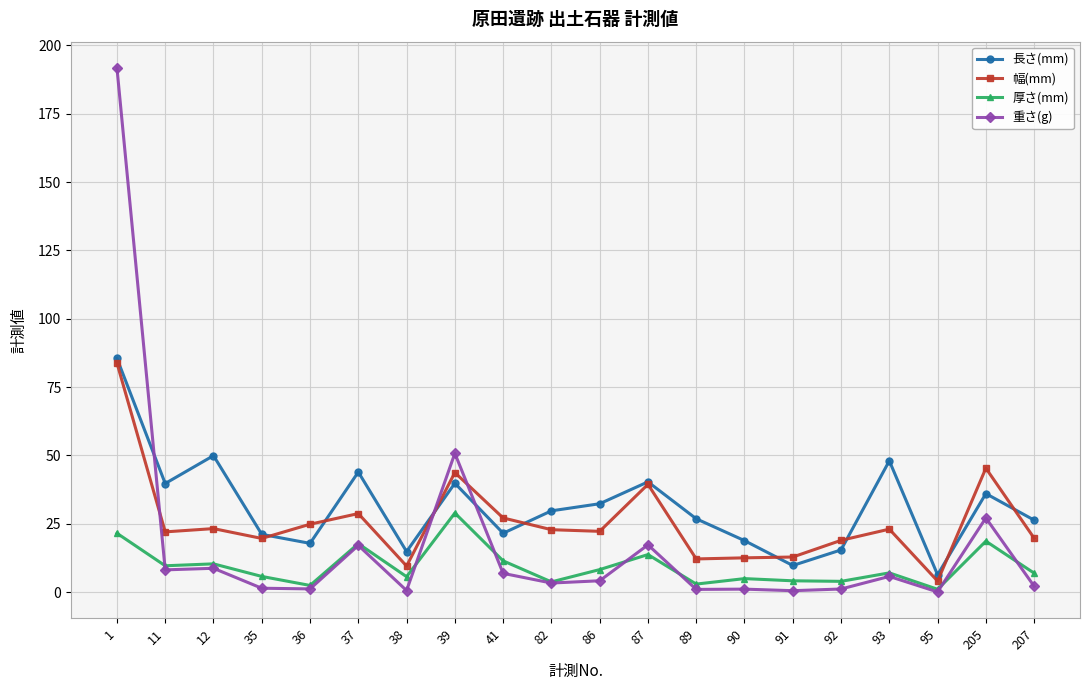

True or false: 幅(mm) has a value of 5.3 at 11.

False